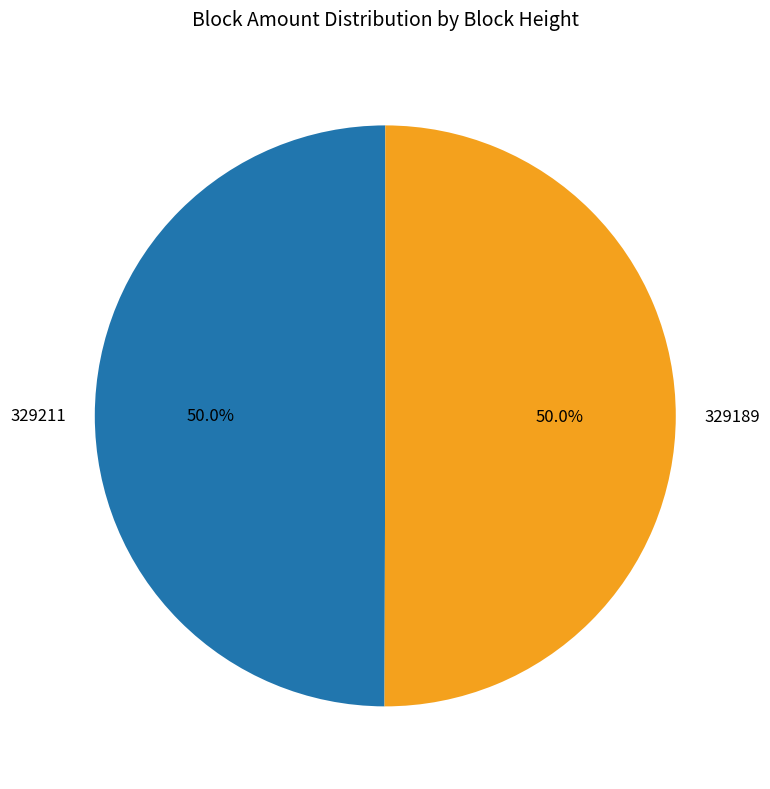

What percentage is NOT represented by 329189?

50.0%